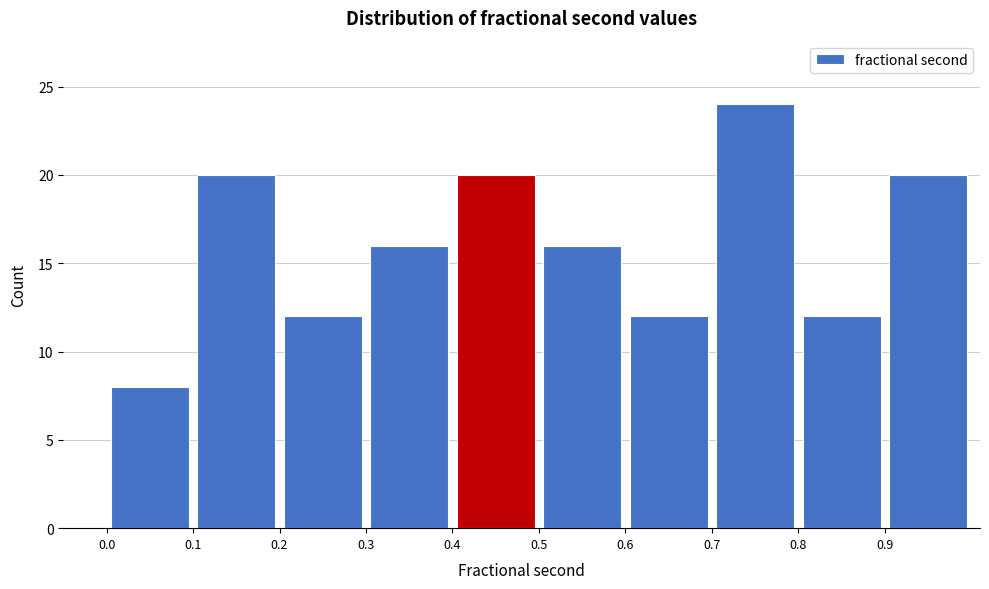

Over which range of the x-axis is the bar tallest?

0.7 to 0.8